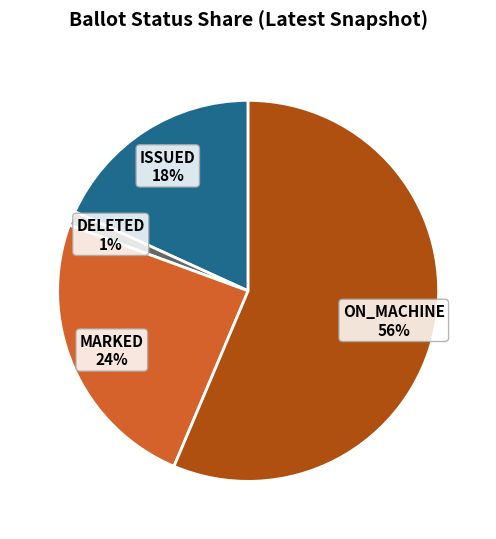

To the nearest percent, what is the average slice percentage?

25%